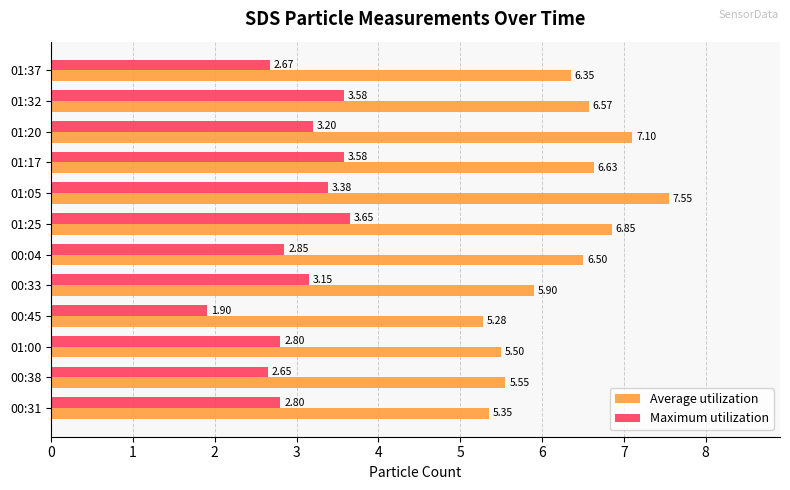

What is the spread (max minus min) of values at 01:32?

3.0